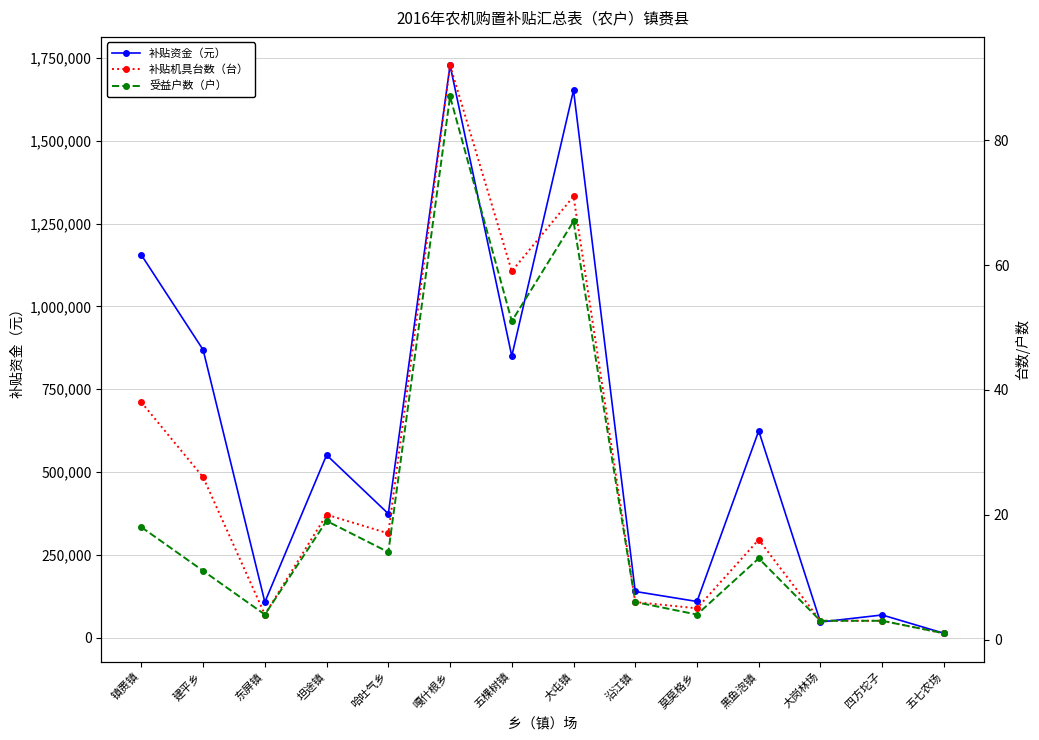

The value of 受益户数（户） at 四方坨子 is 3. True or false?

True